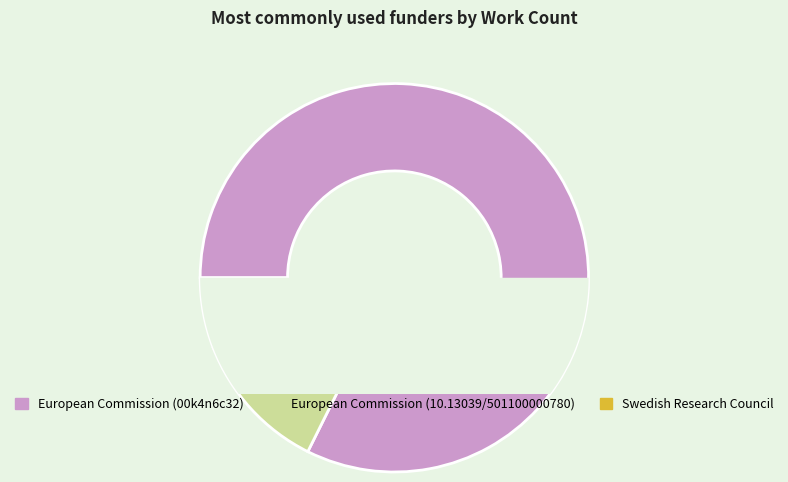

To the nearest percent, what is the combined percentage of European Commission (10.13039/501100000780) and European Commission (00k4n6c32)?

94%